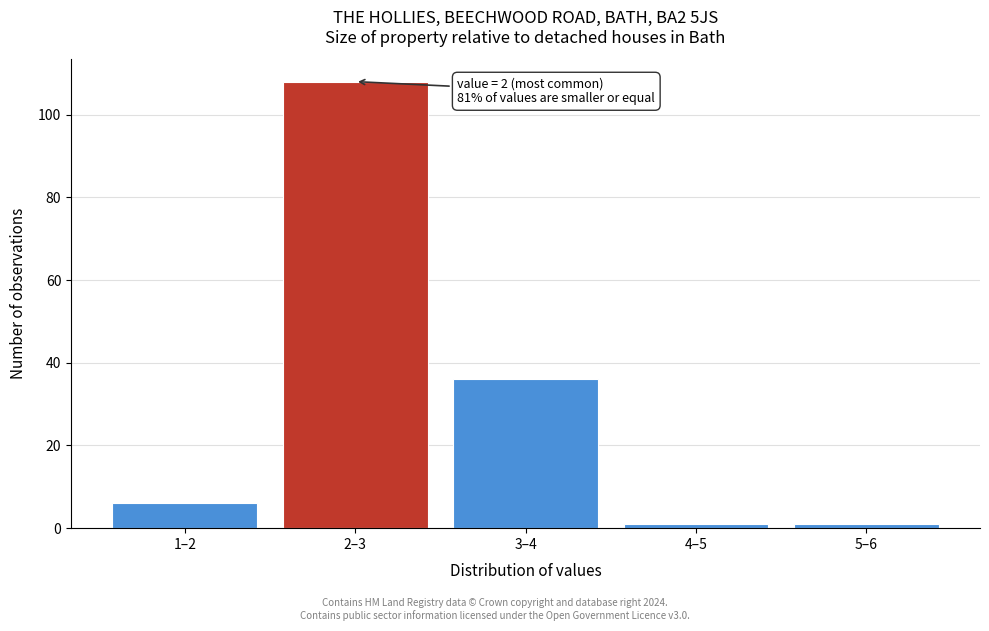

Reading left to right, transcribe all the data shown in this chart.

1–2=6	2–3=108	3–4=36	4–5=1	5–6=1